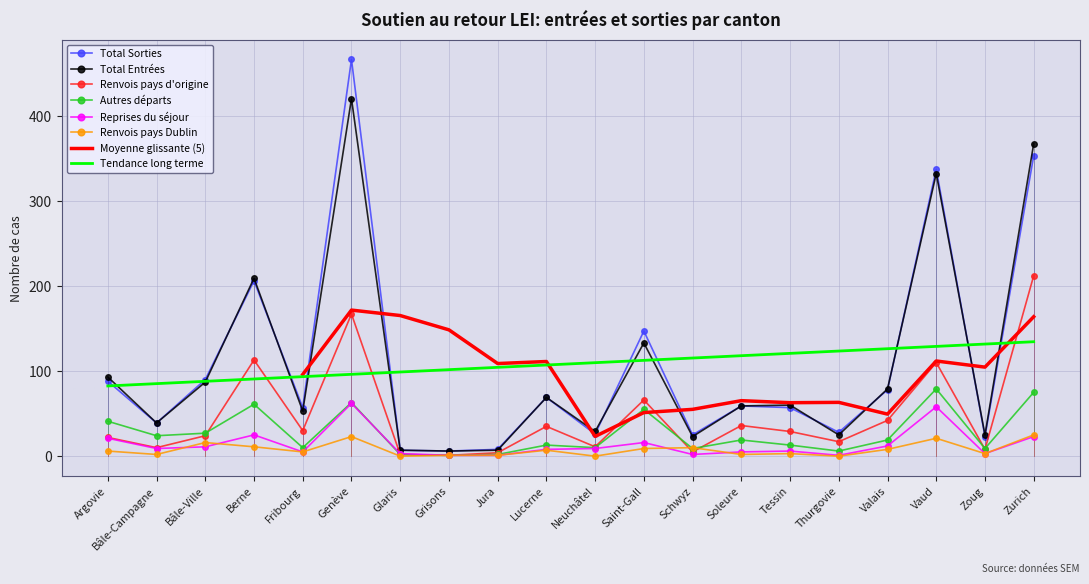

Where do Renvois pays d'origine and Tendance long terme first cross each other?

Bâle-Ville and Berne